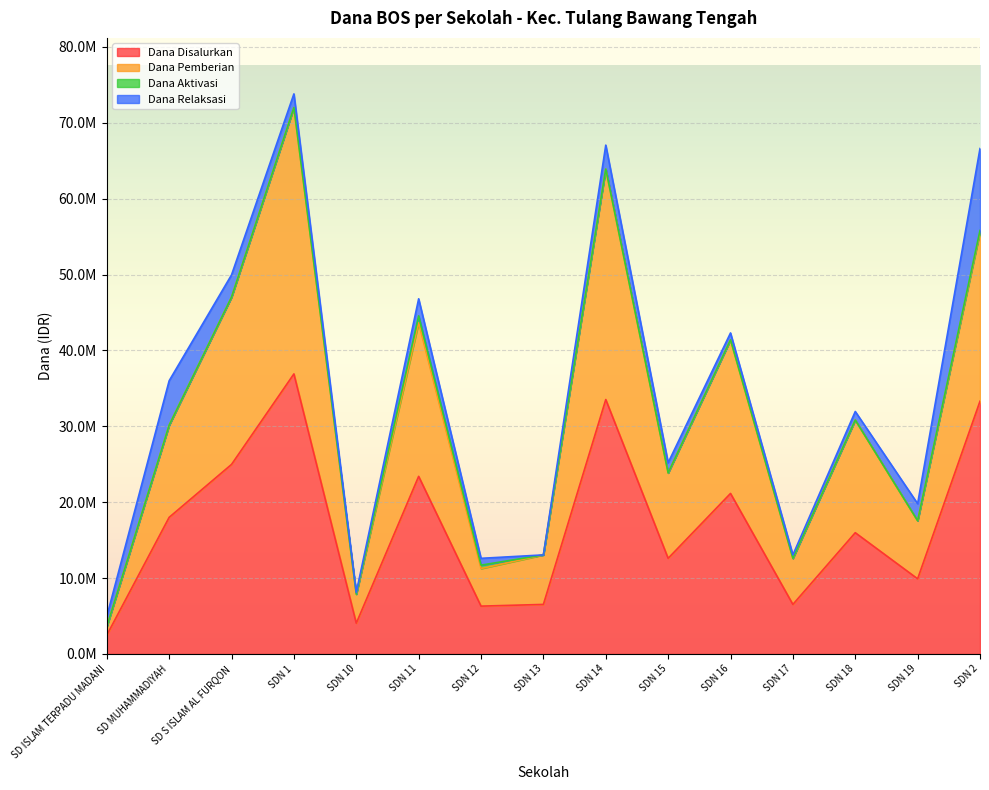

How many values in the Dana Disalurkan series exceed 15975000?

7